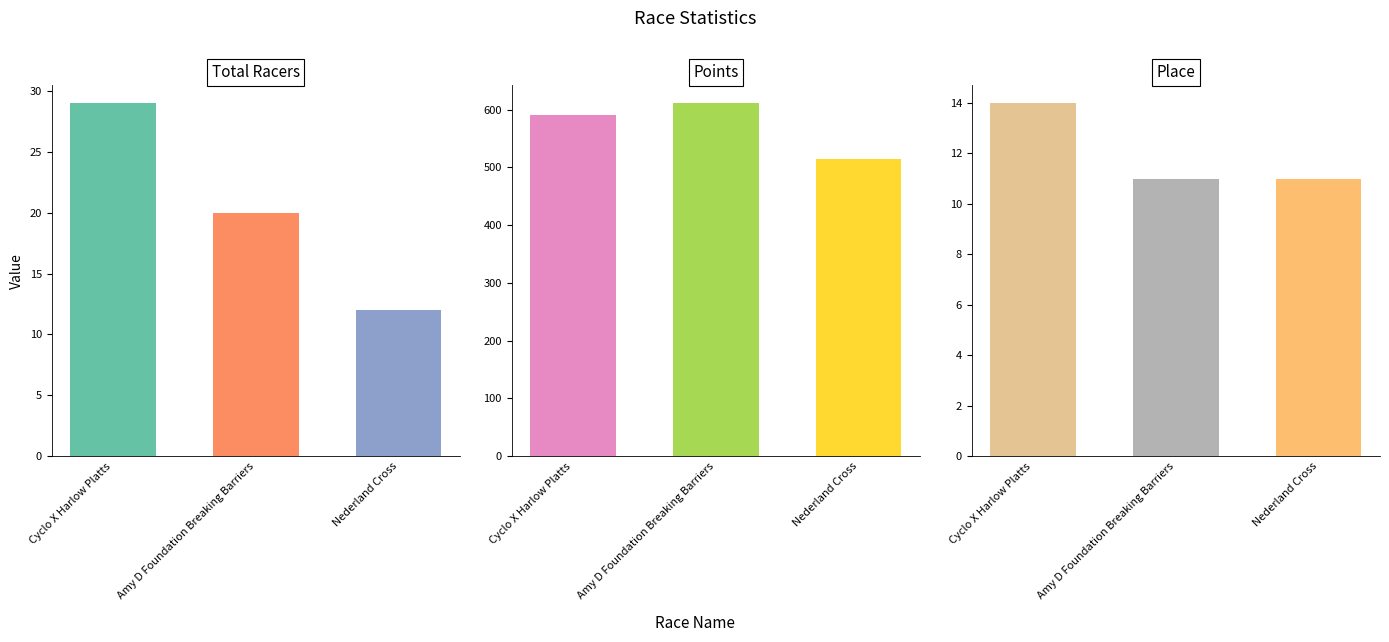

Which series changed the most between Cyclo X Harlow Platts and Amy D Foundation Breaking Barriers?

Points